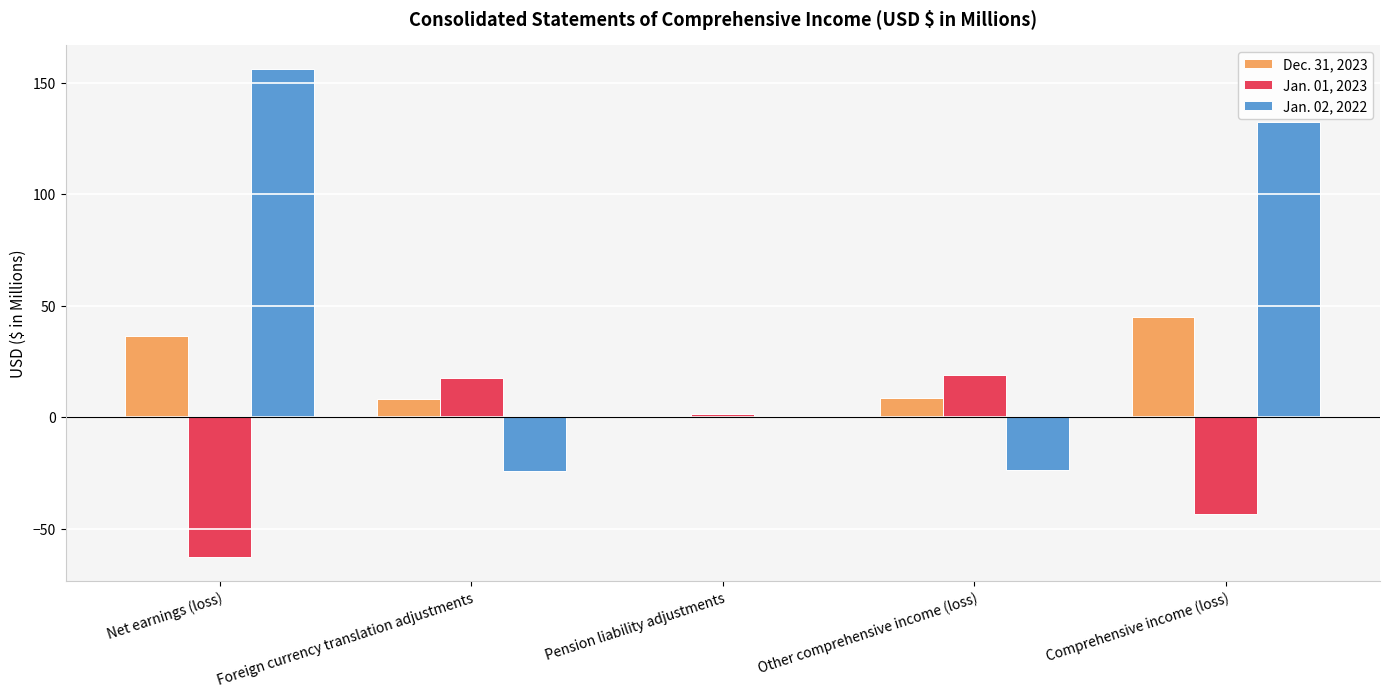

What is the total value across all series at Pension liability adjustments?

3.0